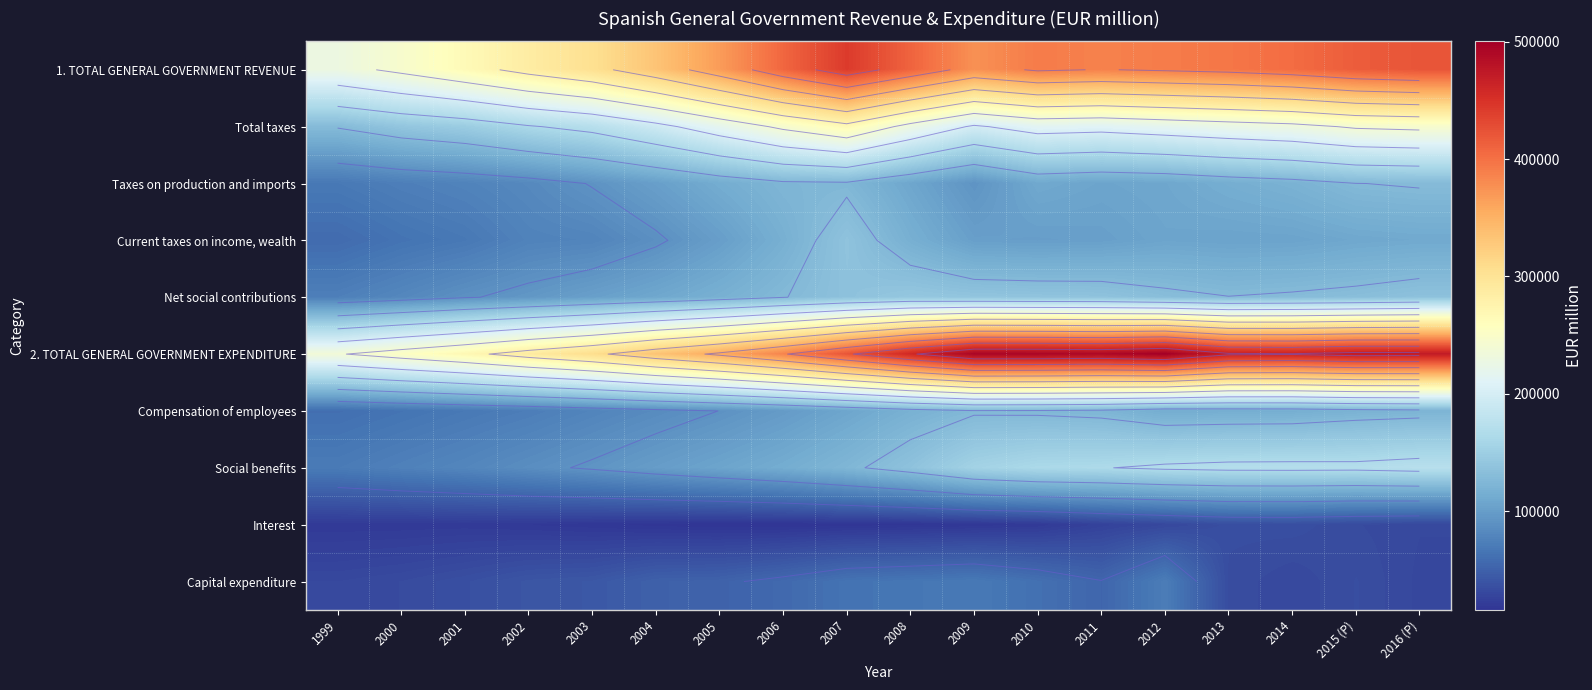

True or false: Social benefits has a value of 243213 at 2012.

False